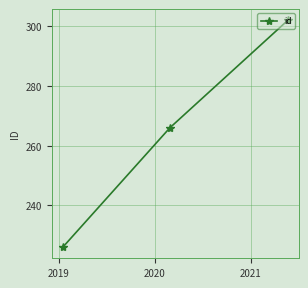

What is the greatest value displayed?

302